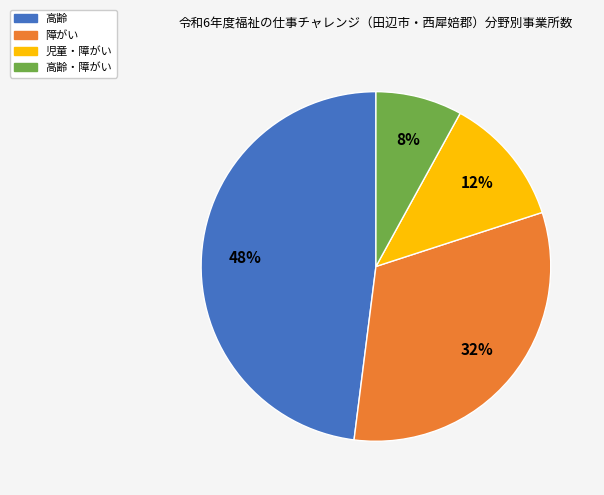

Combined, do 児童・障がい and 高齢・障がい account for over 50%?

No